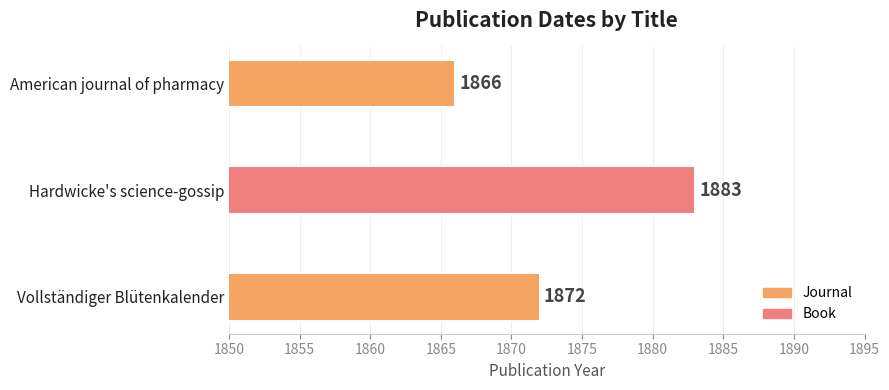

What is the change in value from Vollständiger Blütenkalender to American journal of pharmacy?

-6